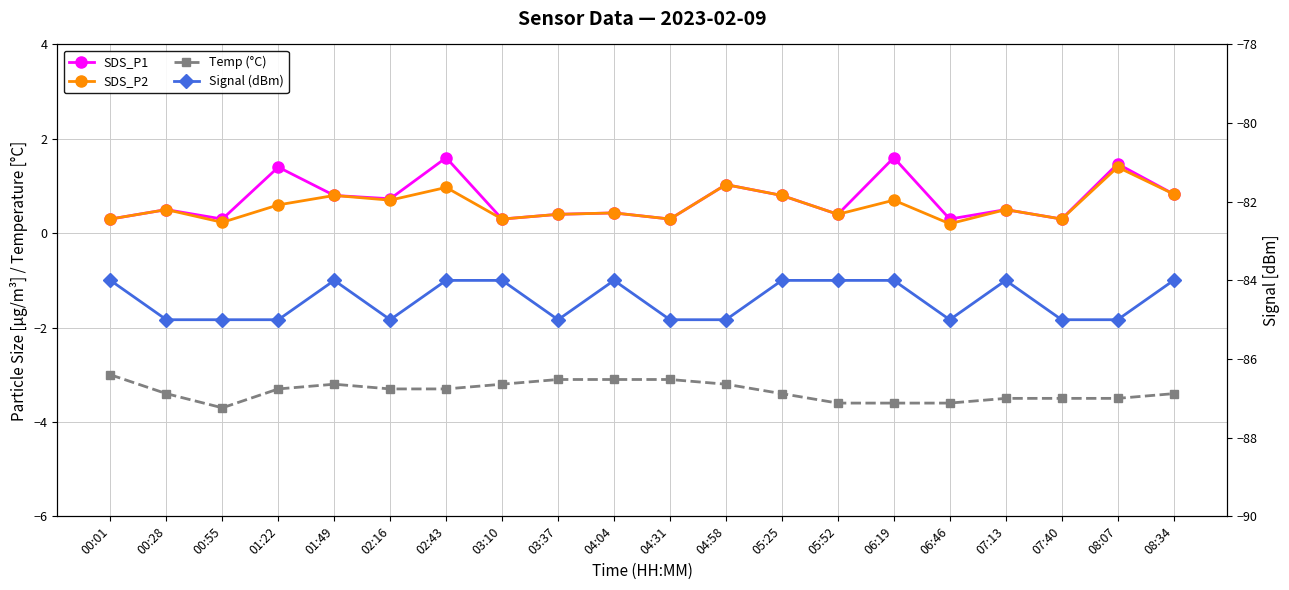

What position from the right is 08:34?

1